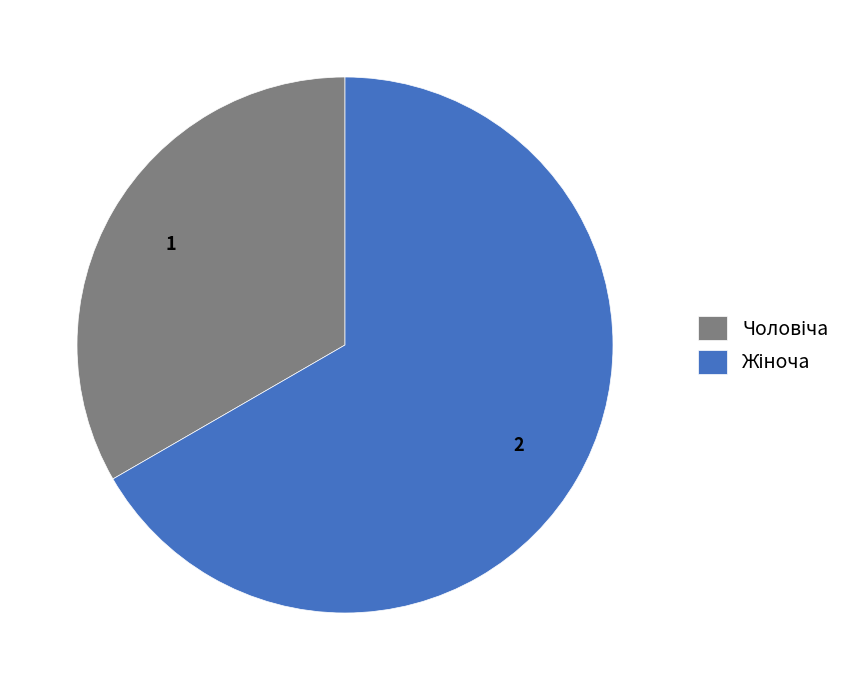

Does any single category account for the majority?

Yes